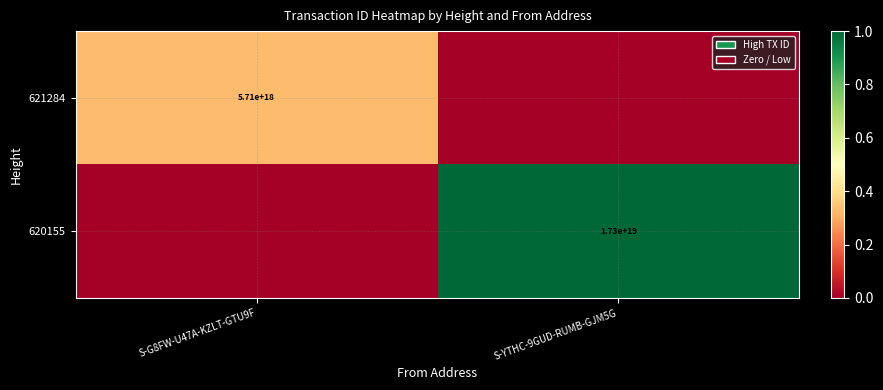

At which category is the sum across all series the highest?

S-YTHC-9GUD-RUMB-GJM5G